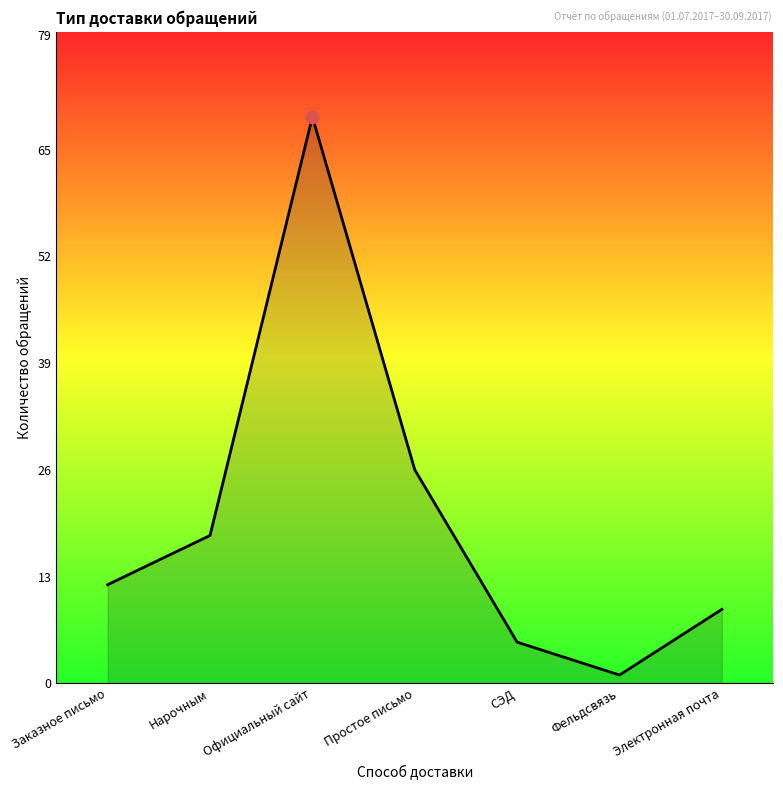

What is the ratio of the value at Официальный сайт to the value at Электронная почта?

7.7